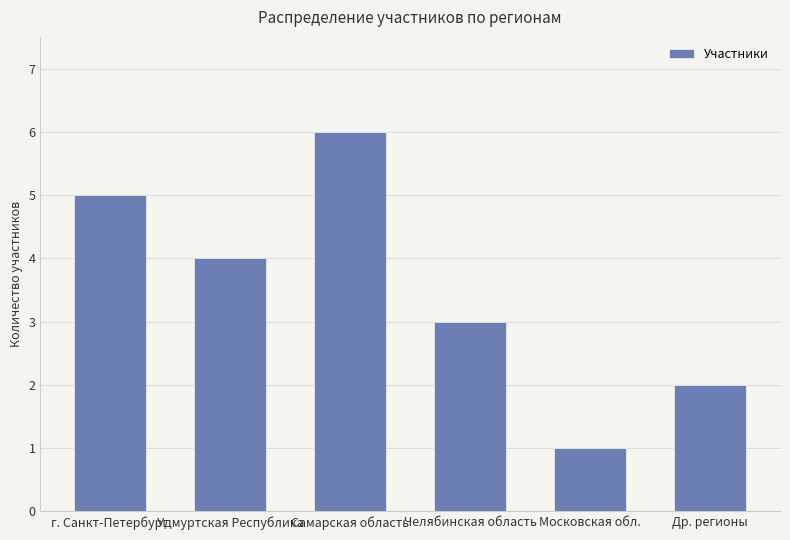

Read the value at Удмуртская Республика.

4